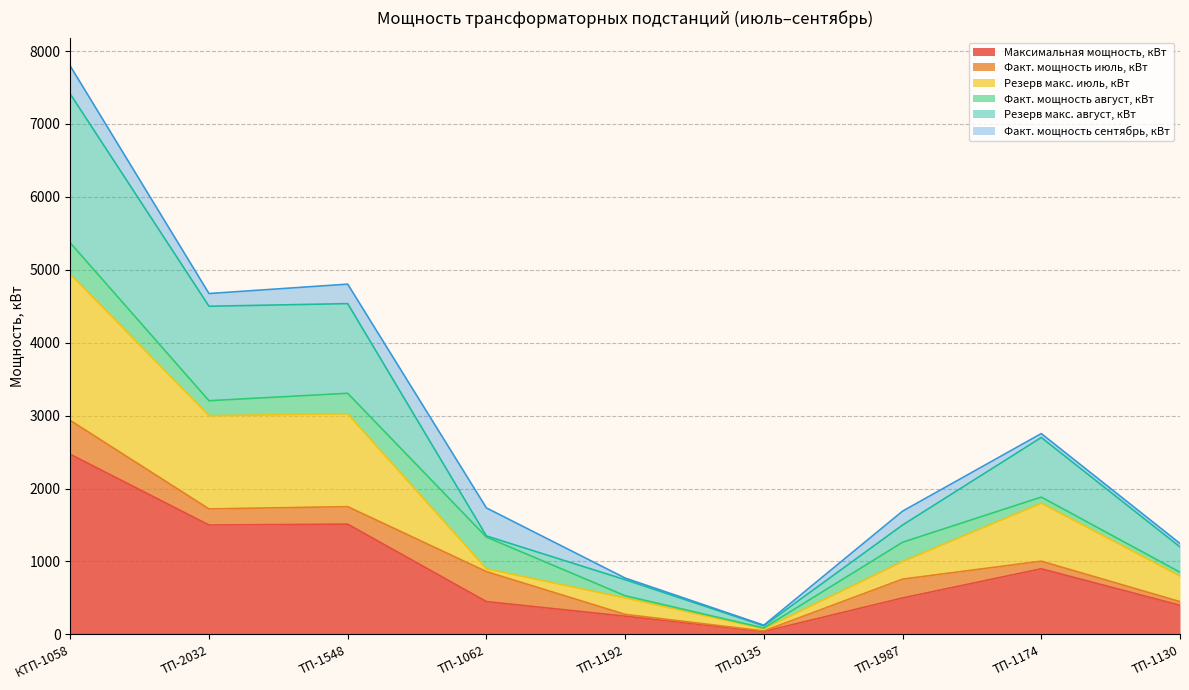

True or false: Резерв макс. июль, кВт and Максимальная мощность, кВт intersect in this chart.

False